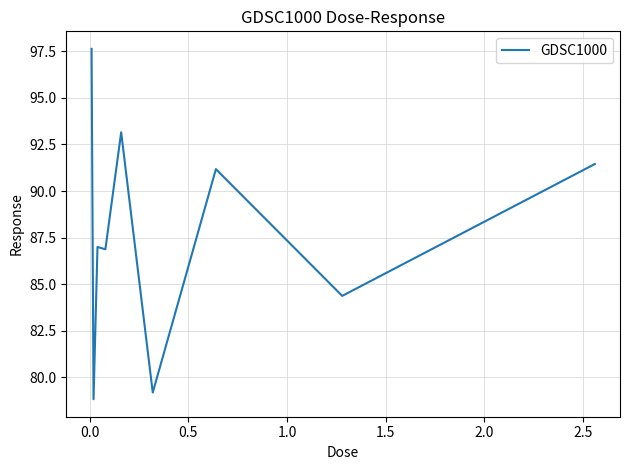

What is the smallest value displayed?

78.8